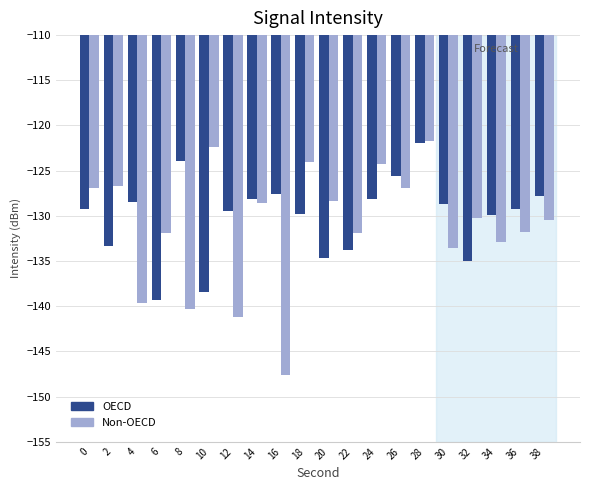

Is the value of Non-OECD at 28 greater than the value of OECD at 22?

Yes